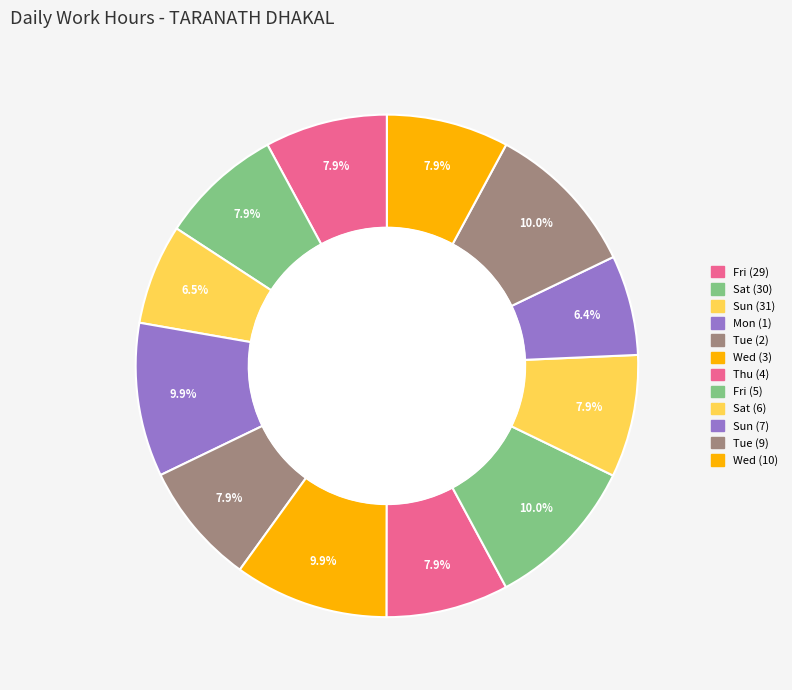

Between Wed (3) and Thu (4), which is larger?

Wed (3)